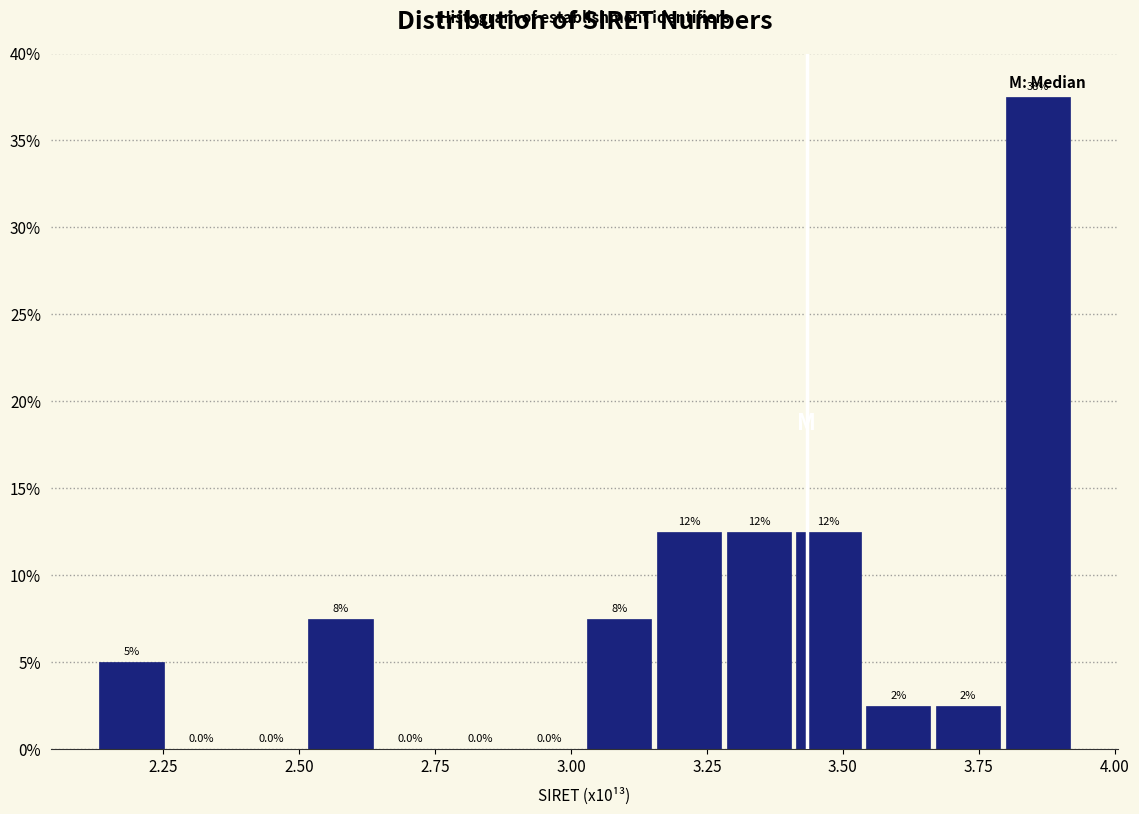

Around what value on the x-axis is the tallest bar? Give the approximate position of its centre, as read against the axis.

3.85